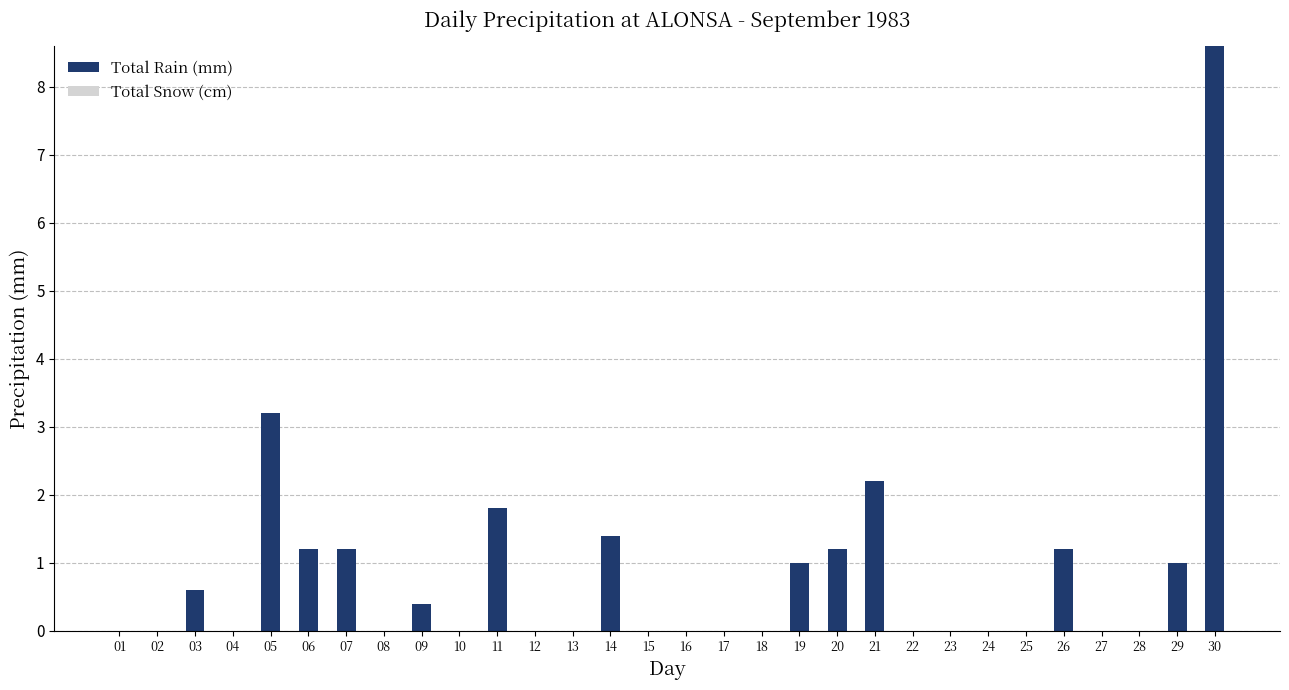

What is the sum of all values?

25.0